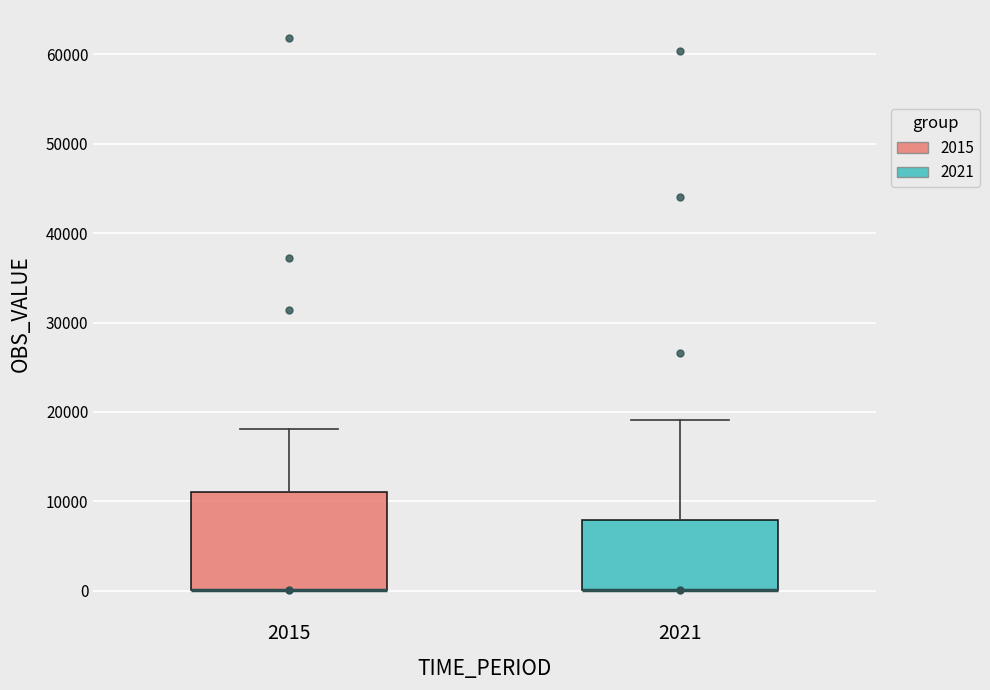

Comparing the boxes themselves (not the whiskers), which one is the tallest?

2015